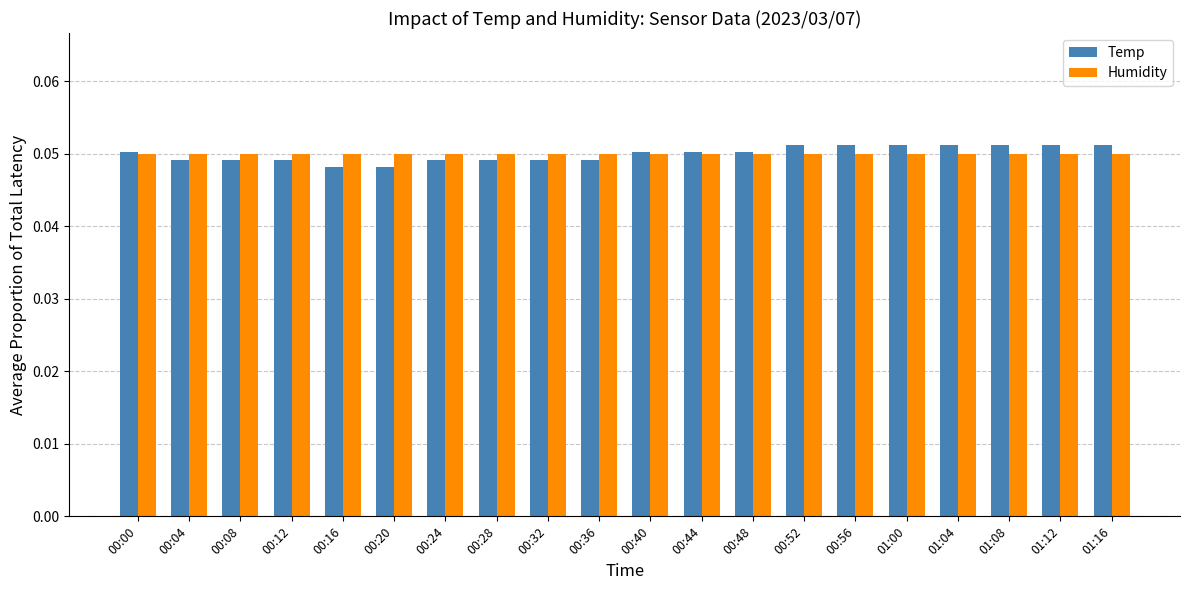

What is the sum of all Humidity values?

1.0